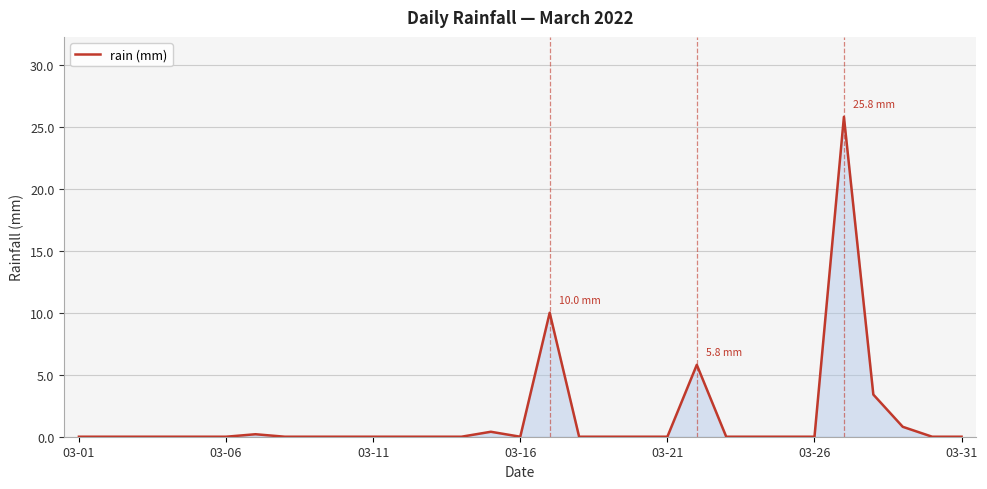

What is the difference between the maximum and minimum values?

25.8